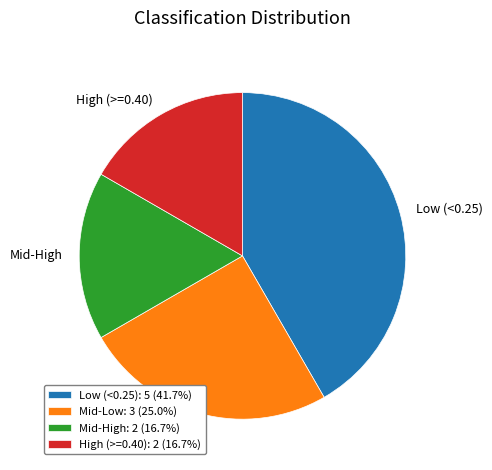

Is the sum of Low (<0.25) and High (>=0.40) greater than half?

Yes